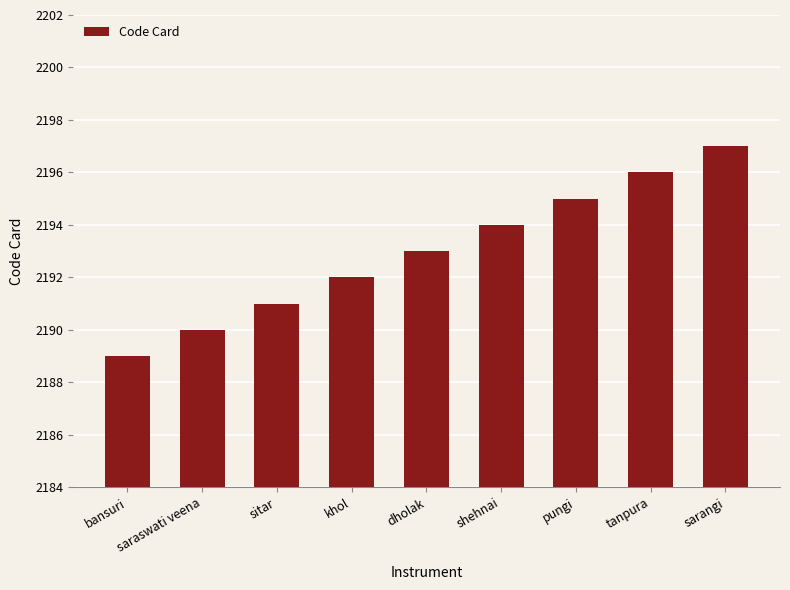

Rank the categories by value from highest to lowest.

sarangi, tanpura, pungi, shehnai, dholak, khol, sitar, saraswati veena, bansuri